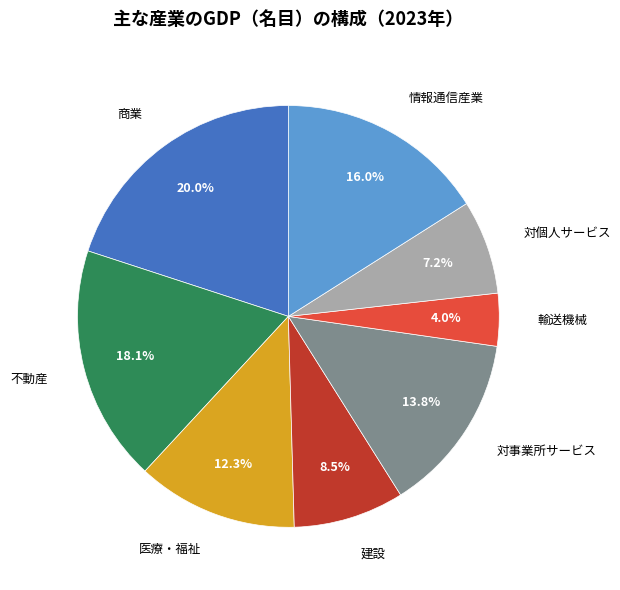

Does any single category account for the majority?

No